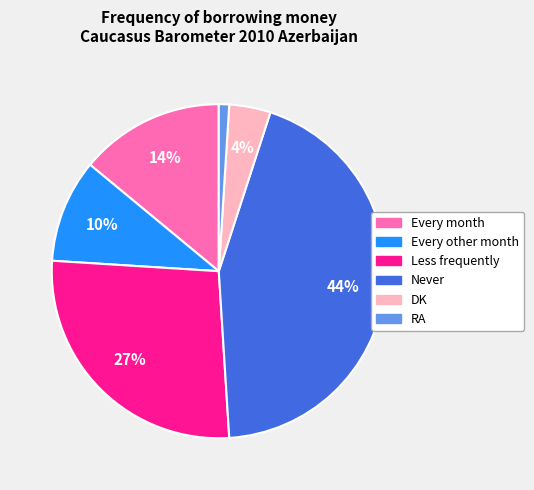

What is the ratio of the value at Every month to the value at RA?

14.0